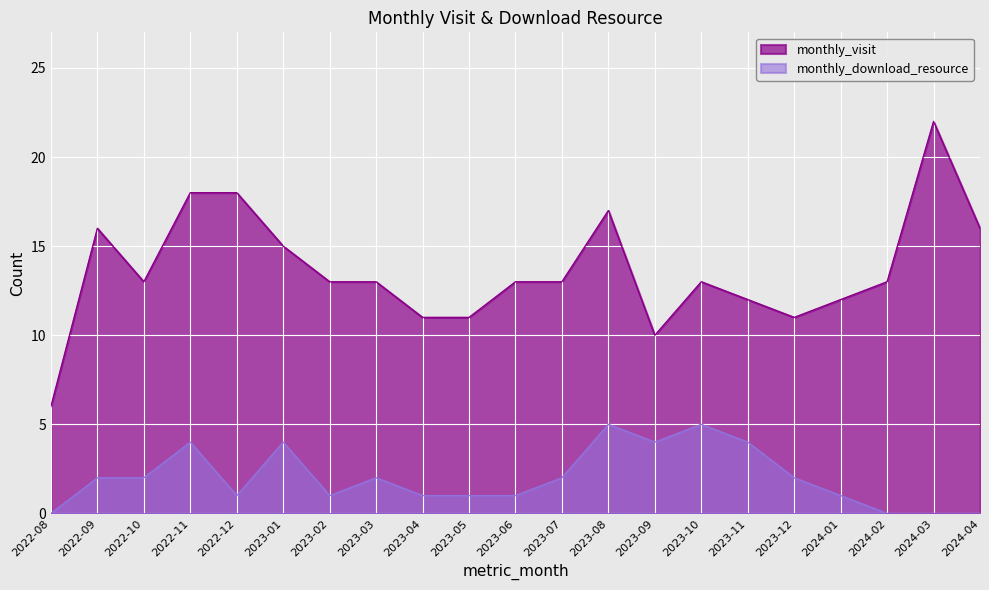

What is the total value across all series at 2022-08?

6